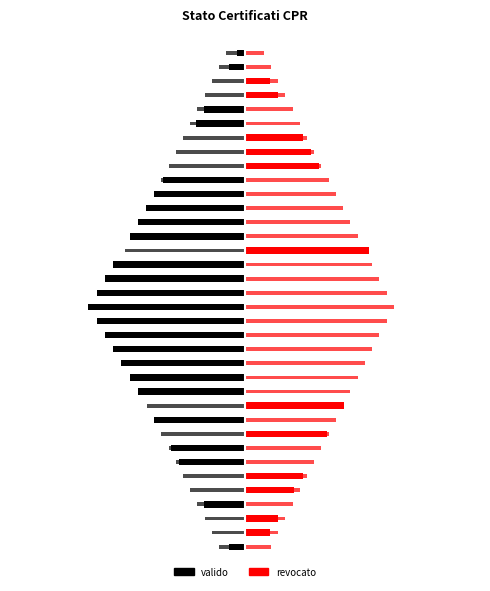

Count the revocato values in the range 0 to 1.

36